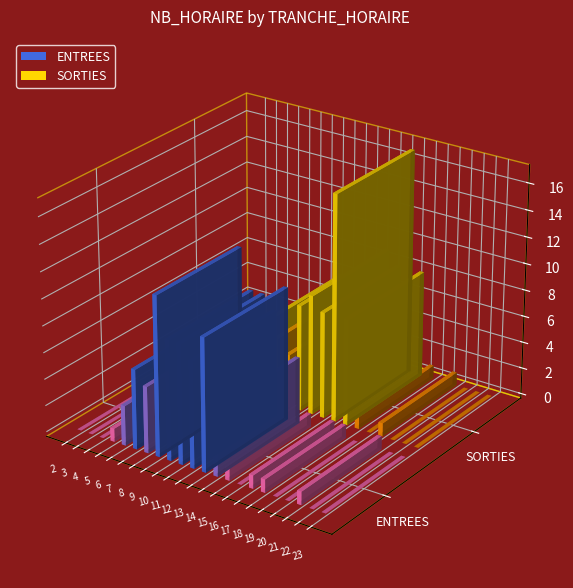

How many positive values does the ENTREES series have?

14